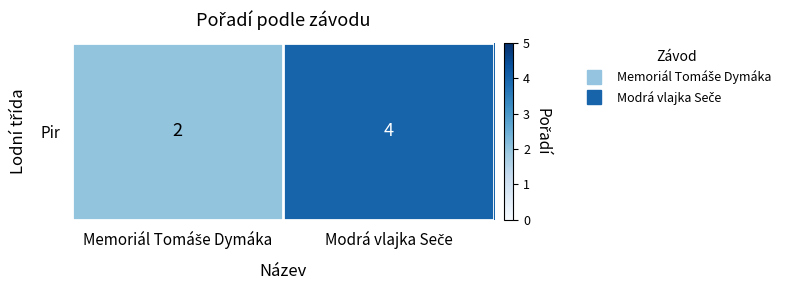

Approximately how many times larger is the value at Memoriál Tomáše Dymáka compared to Modrá vlajka Seče?

0.5